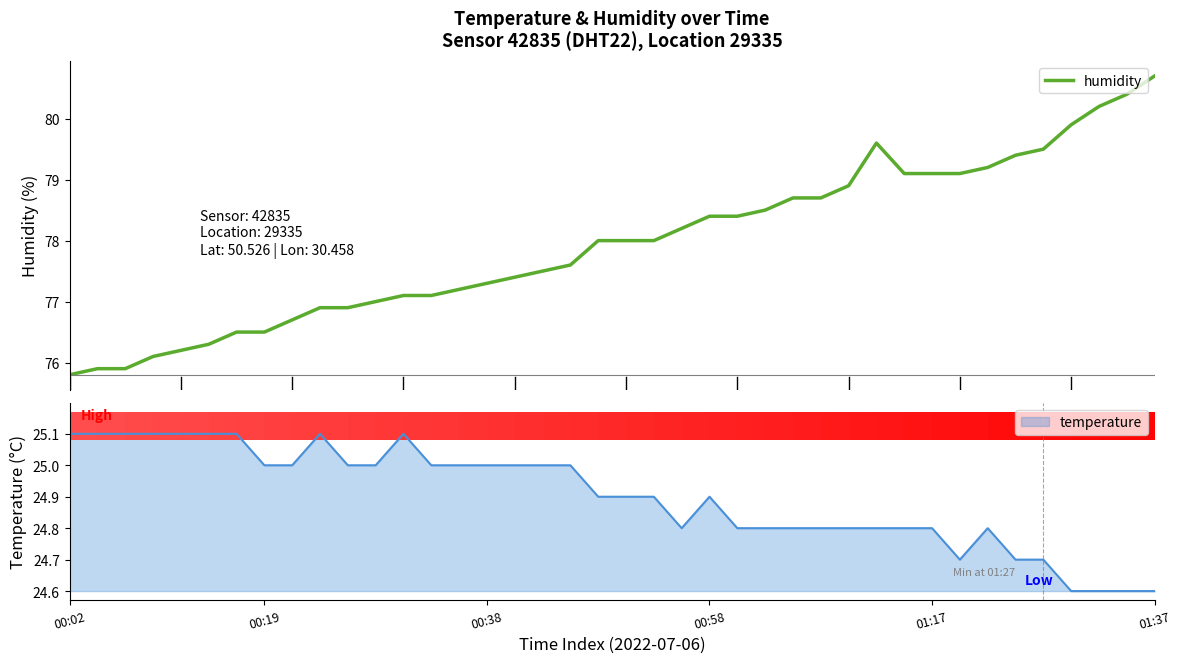

Count the number of values greater than 78.

18